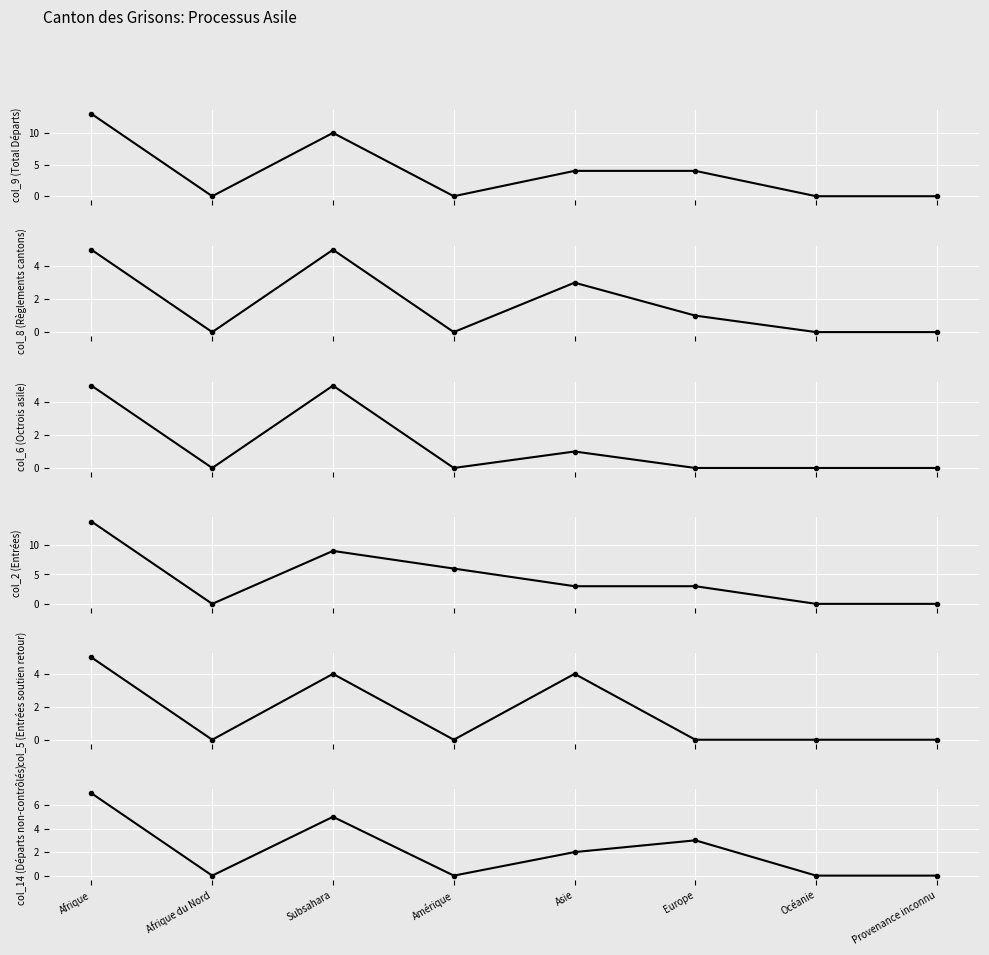

True or false: col_9 (Total Départs) has more than 0 points higher than both neighbors.

True